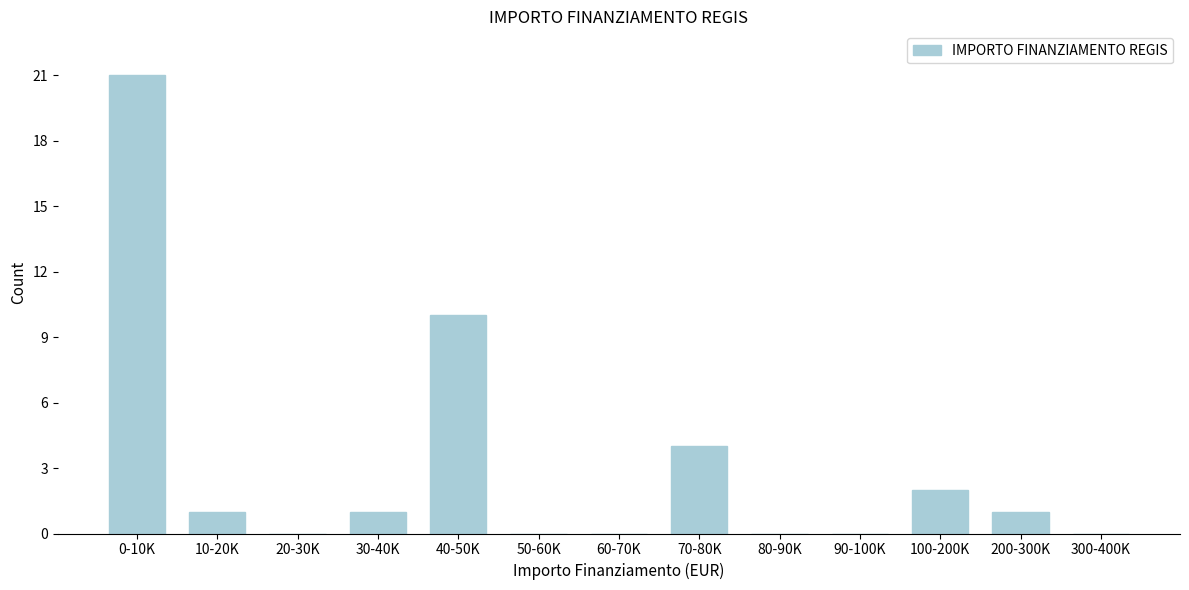

Reading left to right, list all the values displayed in this chart.

0-10K=21	10-20K=1	20-30K=0	30-40K=1	40-50K=10	50-60K=0	60-70K=0	70-80K=4	80-90K=0	90-100K=0	100-200K=2	200-300K=1	300-400K=0